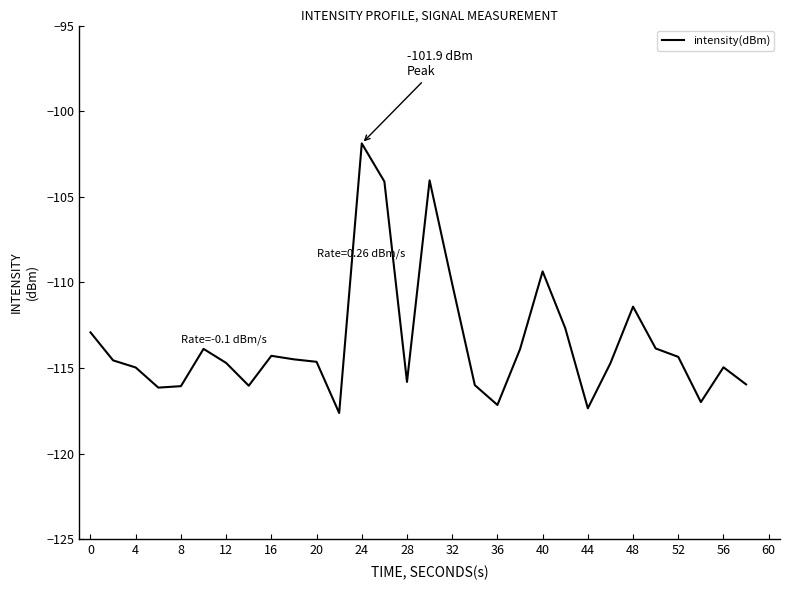

What is the maximum value shown in the chart?

-101.9